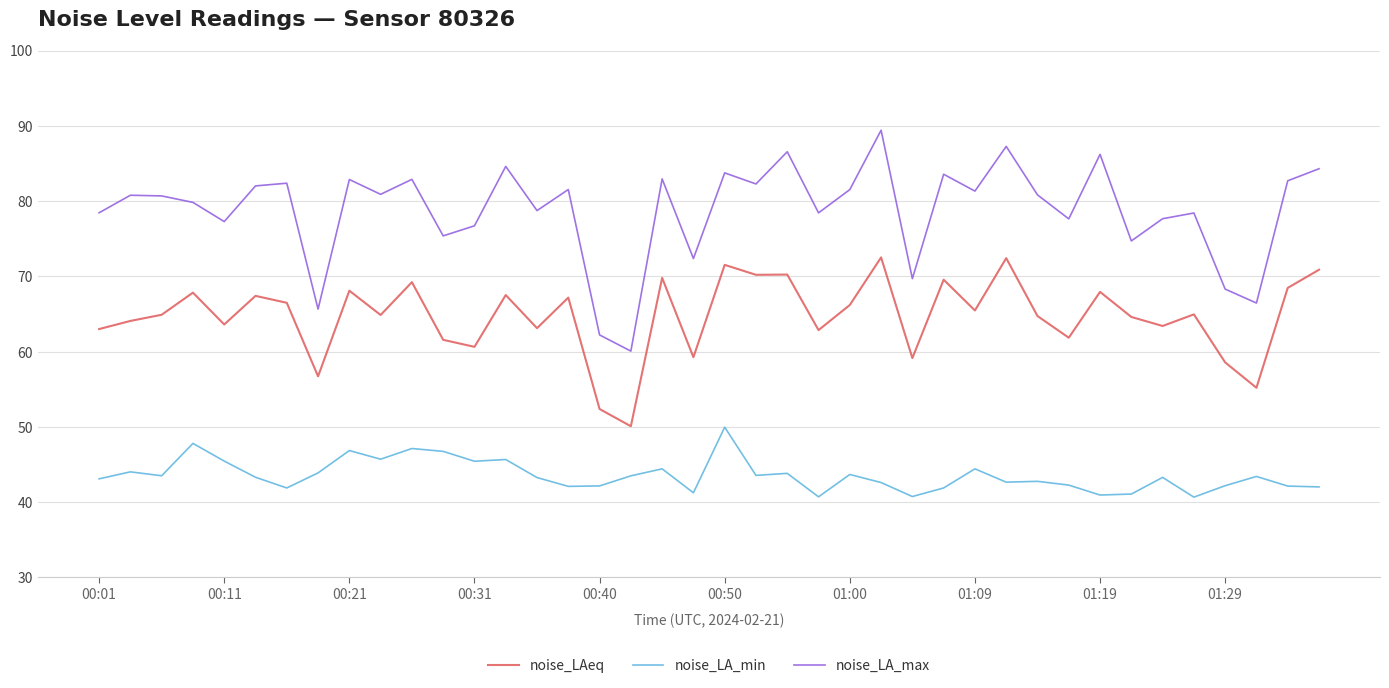

What are all the series names shown in the legend?

noise_LAeq, noise_LA_min, noise_LA_max